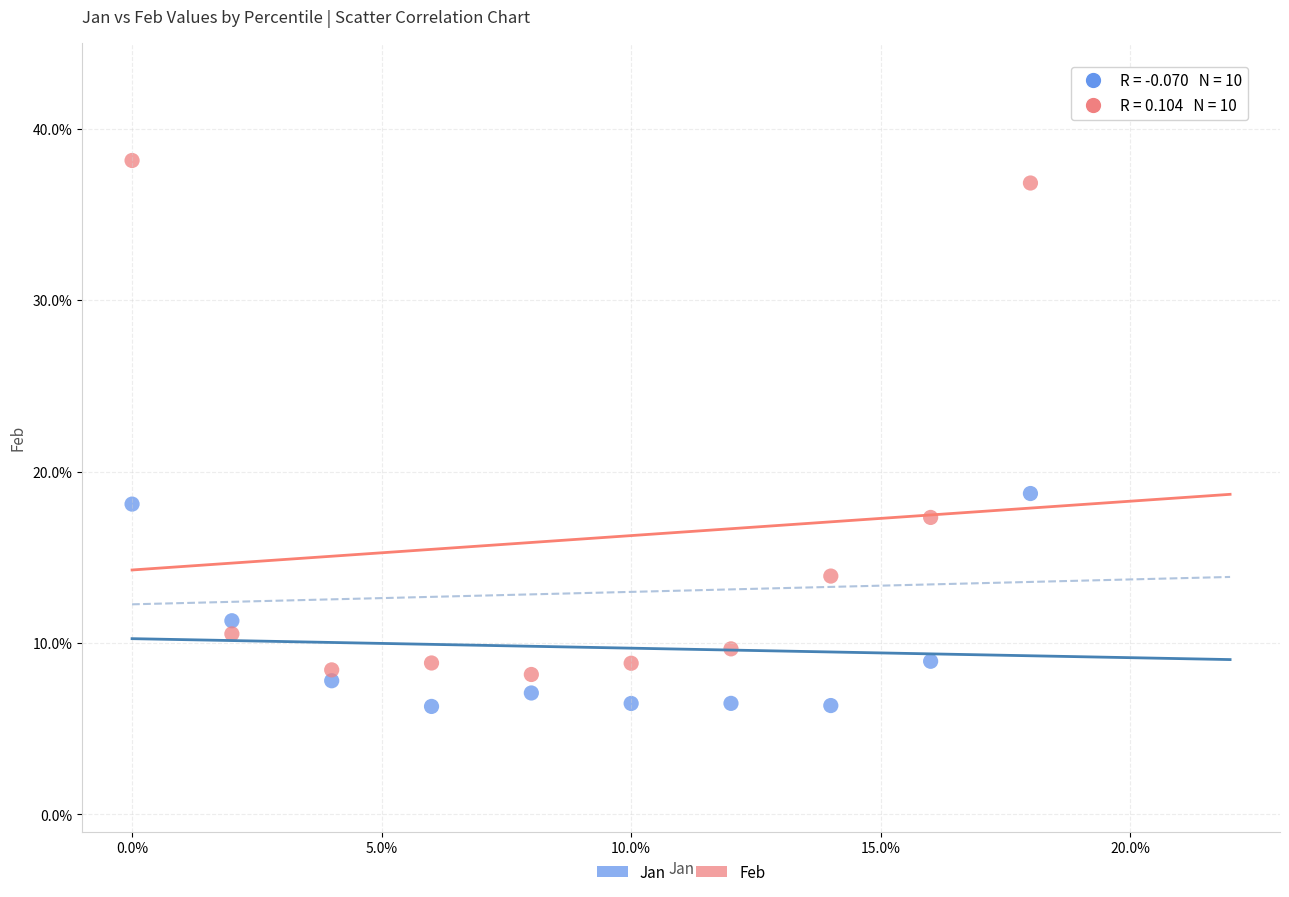

Which series has the widest spread of Y values?

Feb